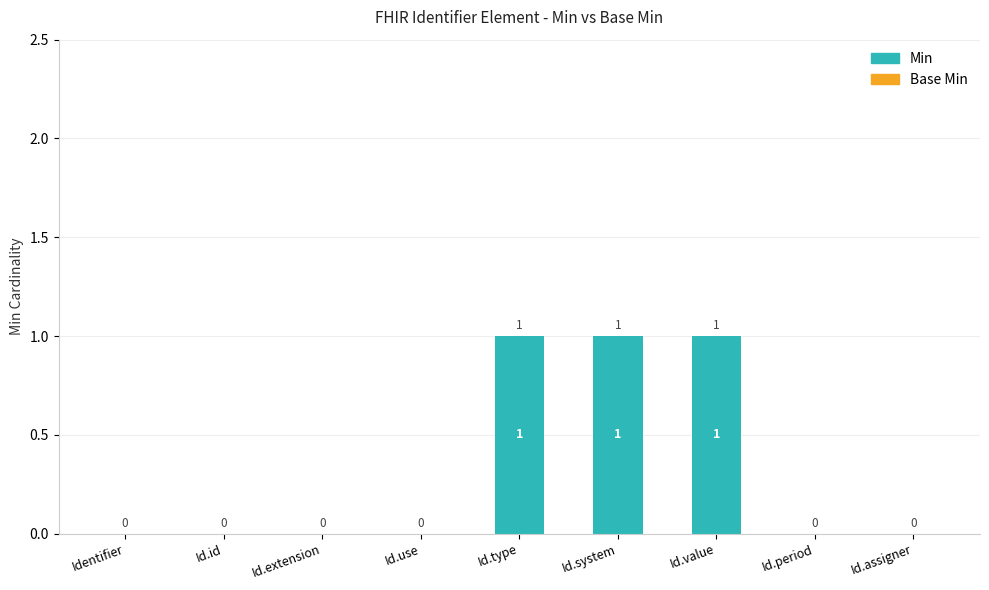

Is it true that the value at Id.id is 1?

False